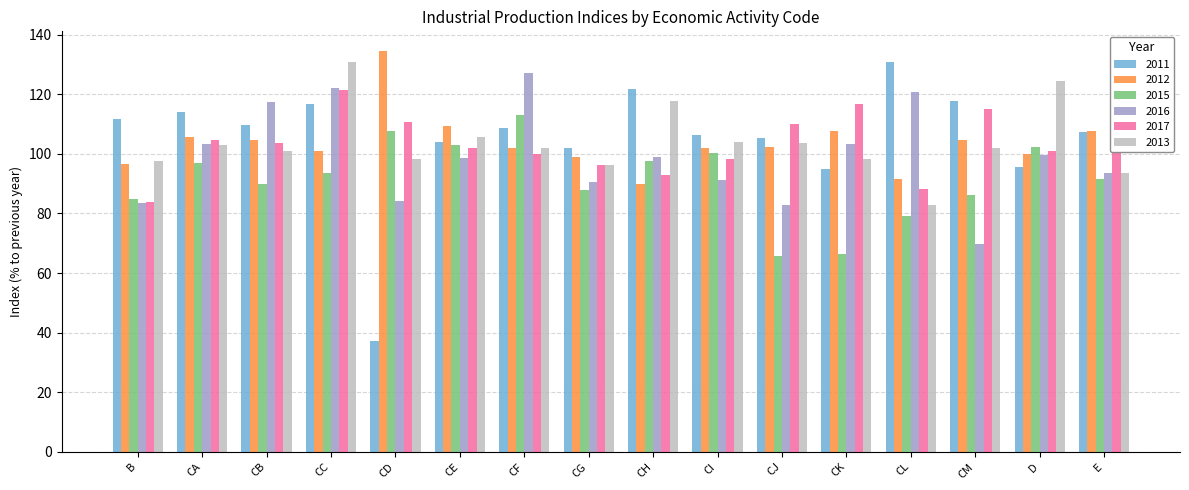

What is the spread (max minus min) of values at CB?

27.3